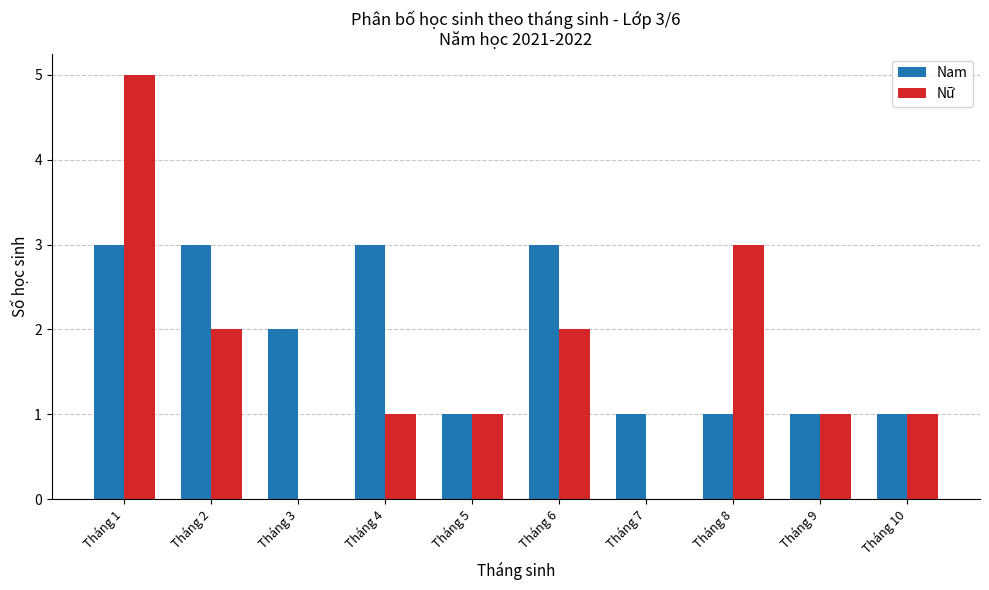

Is it true that Nữ equals 1 at Tháng 5?

True